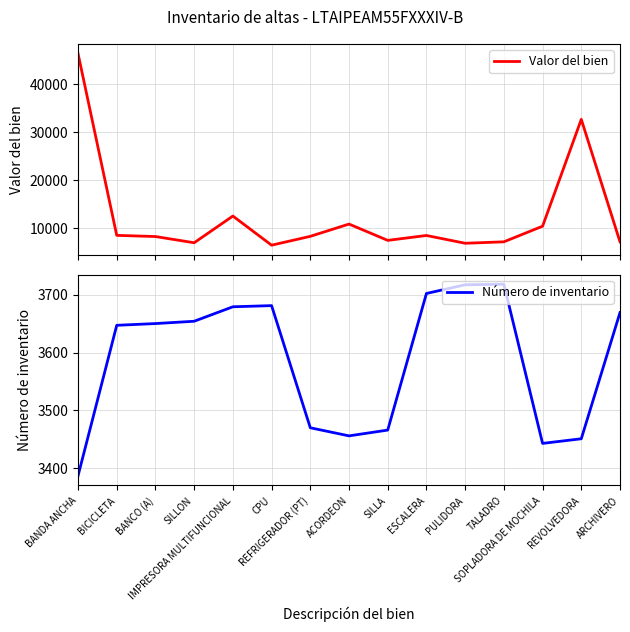

At which label is Valor del bien closest to 26450?

REVOLVEDORA